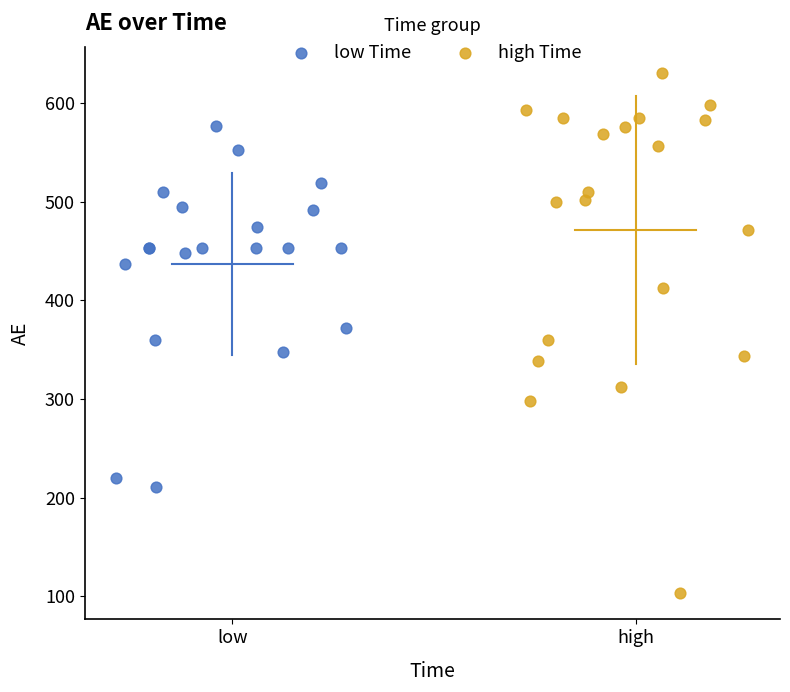

Which series contains the highest Y value?

high Time